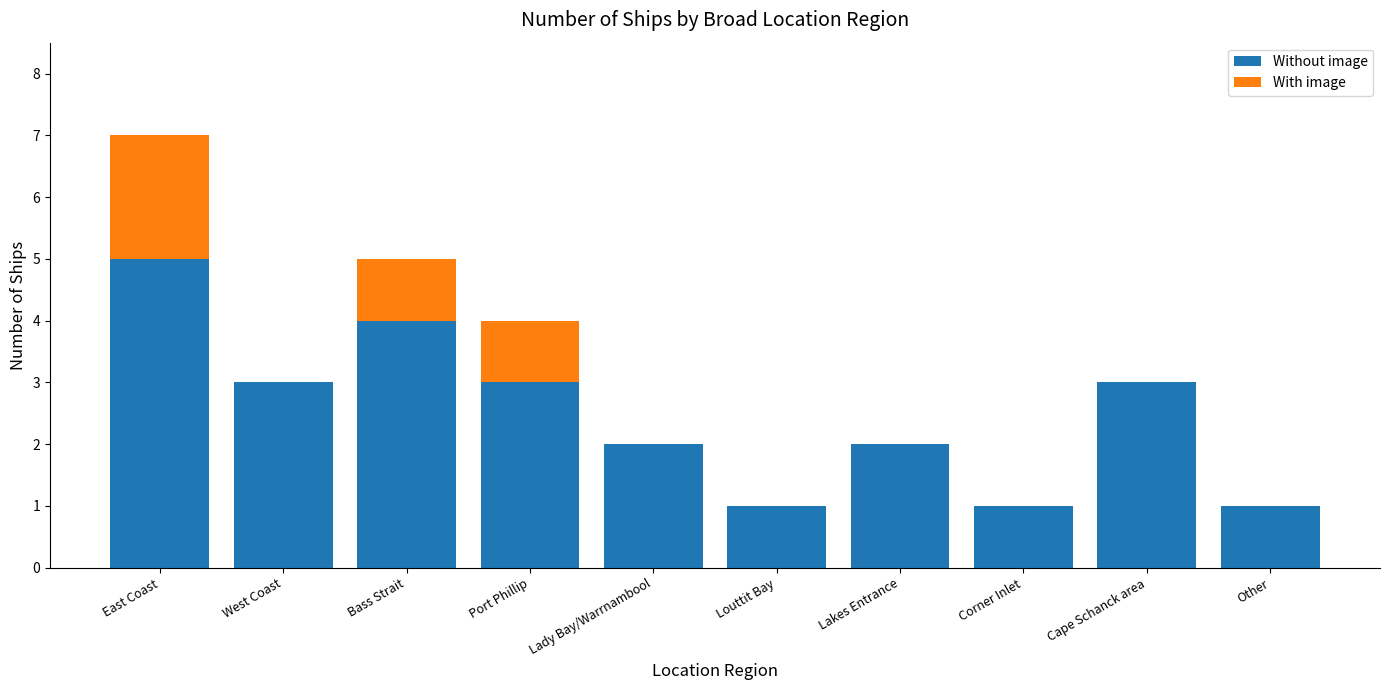

What is the highest value of the Without image series?

5